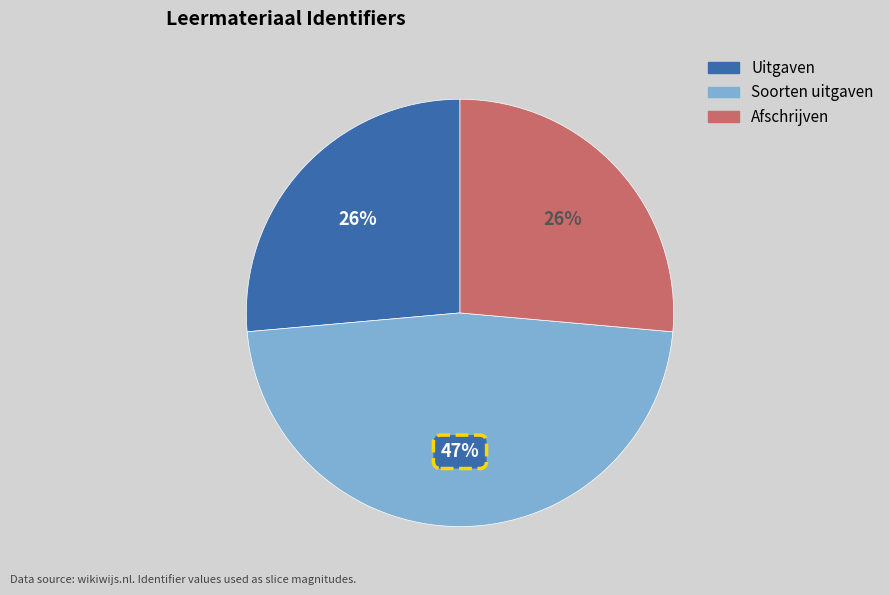

What is the ratio of the value at Soorten uitgaven to the value at Afschrijven?

1.8